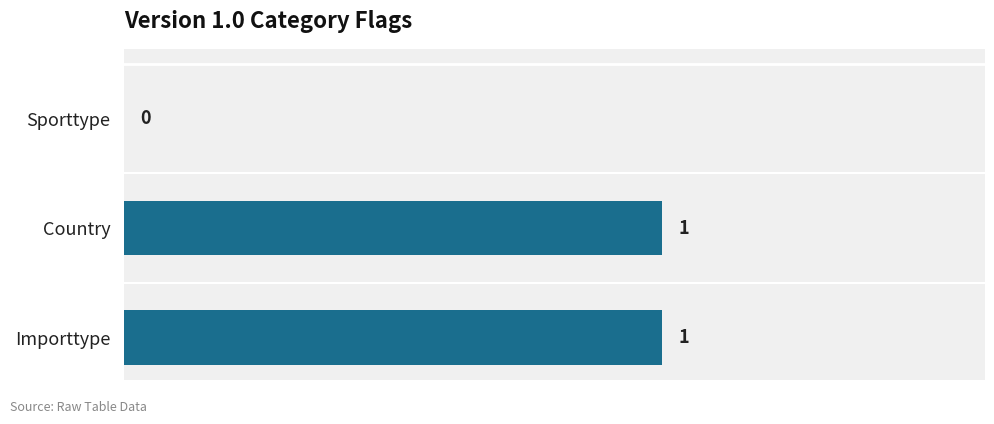

Reading top to bottom, transcribe all the data shown in this chart.

Sporttype=0	Country=1	Importtype=1